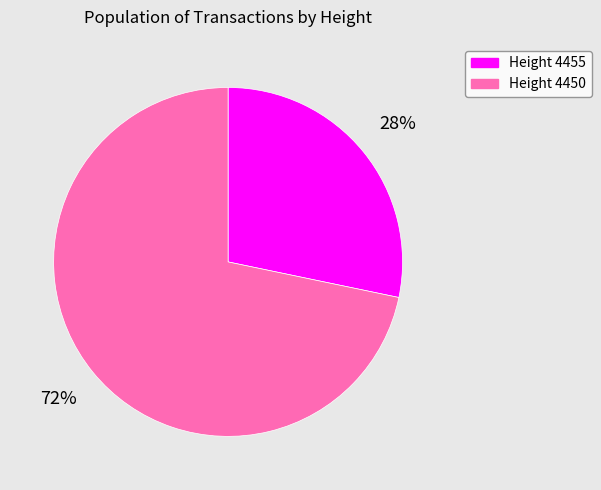

Which category has the biggest portion of the pie?

Height 4450